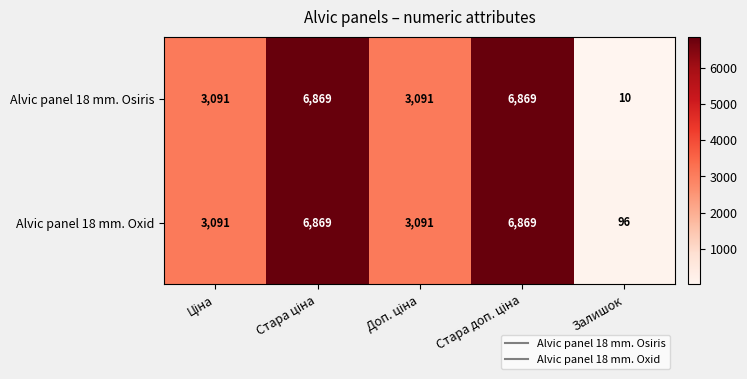

Count the Alvic panel 18 mm. Oxid values in the range 3091 to 6869.

4